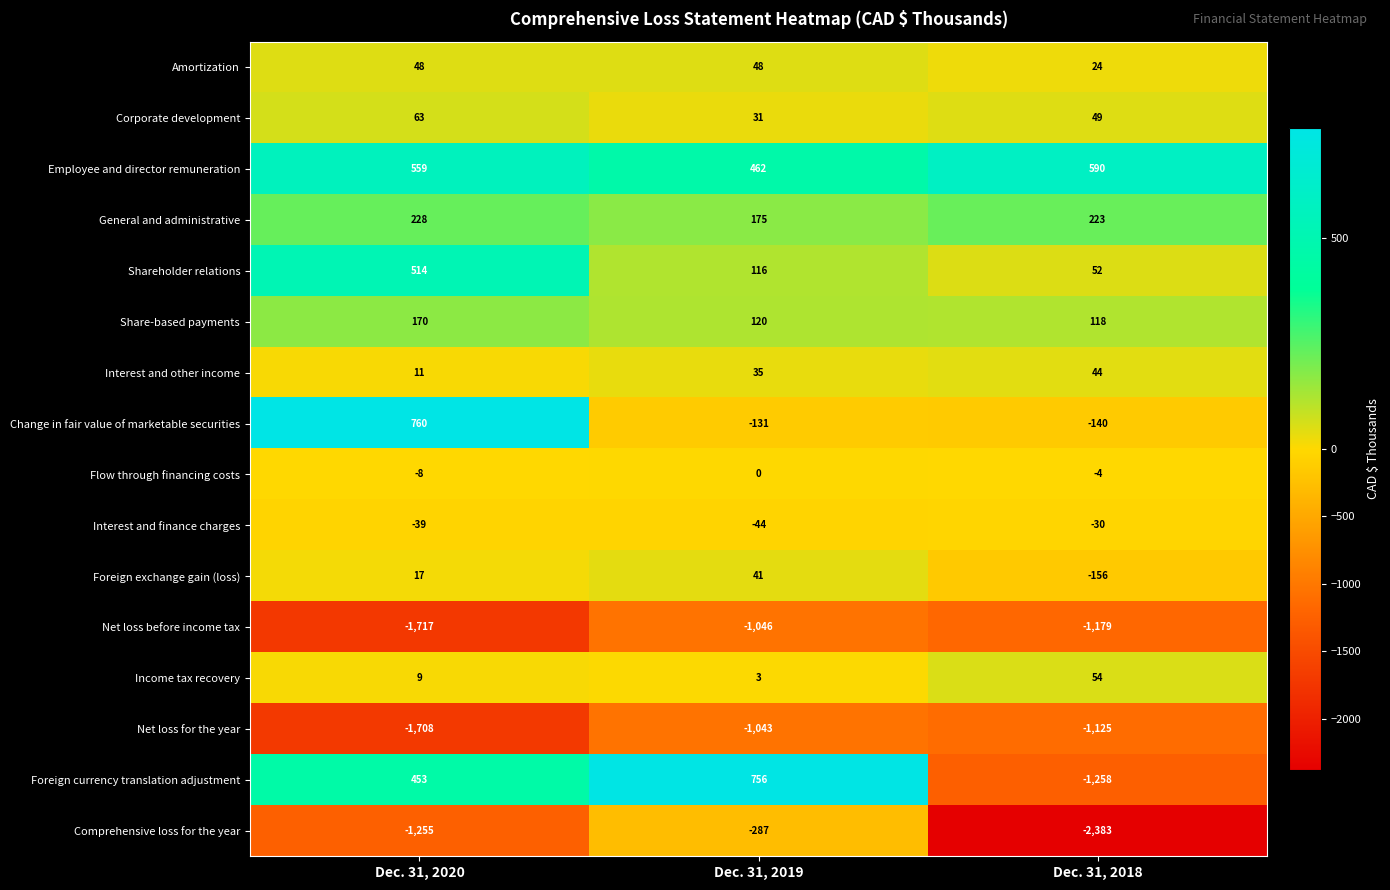

Where is Foreign currency translation adjustment nearest to the value -251?

Dec. 31, 2020